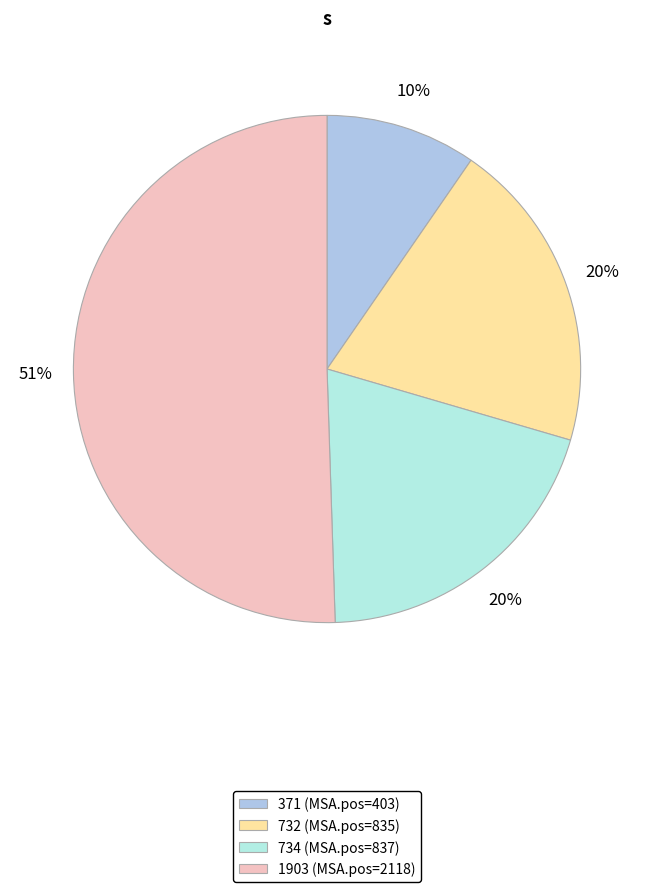

To the nearest percent, what portion does 371 represent?

10%